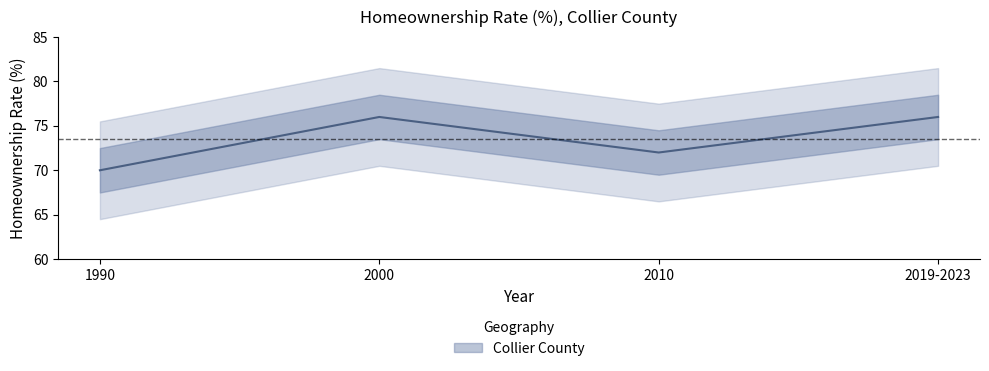

Which label corresponds to the smallest value in the chart?

1990